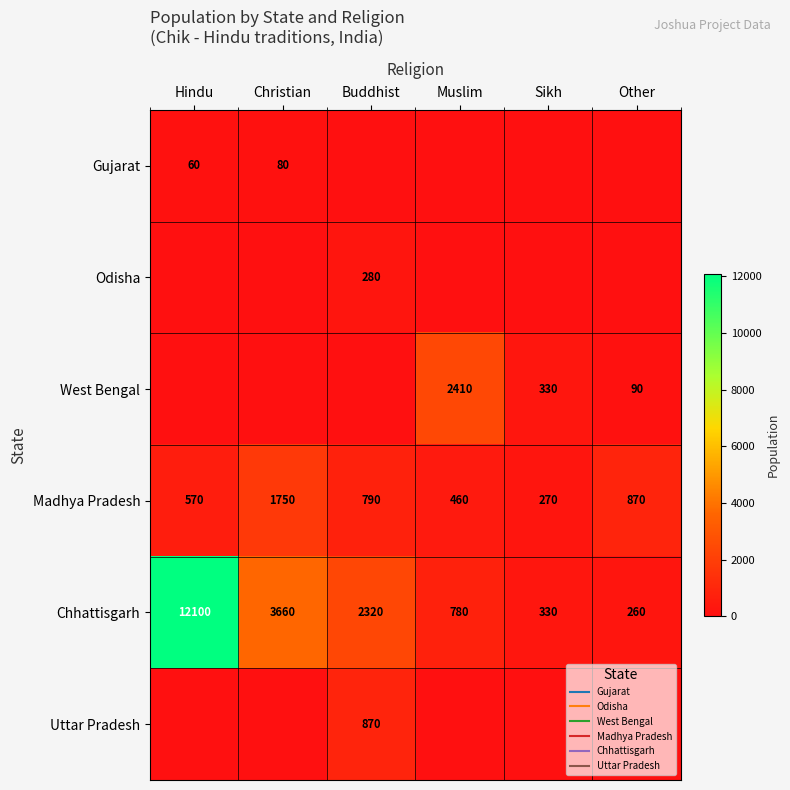

Which series has the widest spread of values?

Chhattisgarh